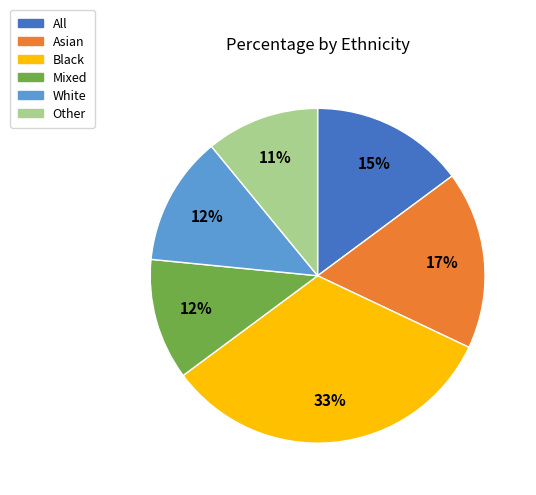

What percentage is the All slice, to the nearest percent?

15%